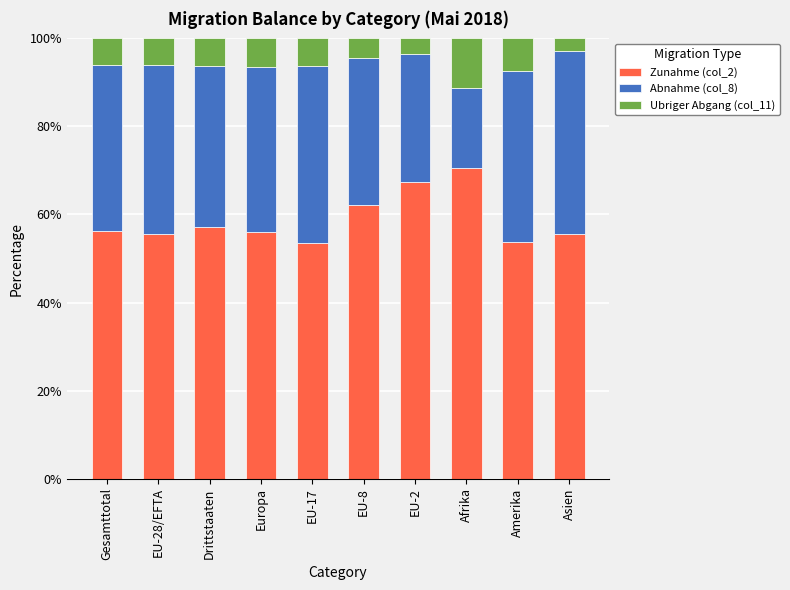

What is the minimum value for Zunahme (col_2)?

53.5